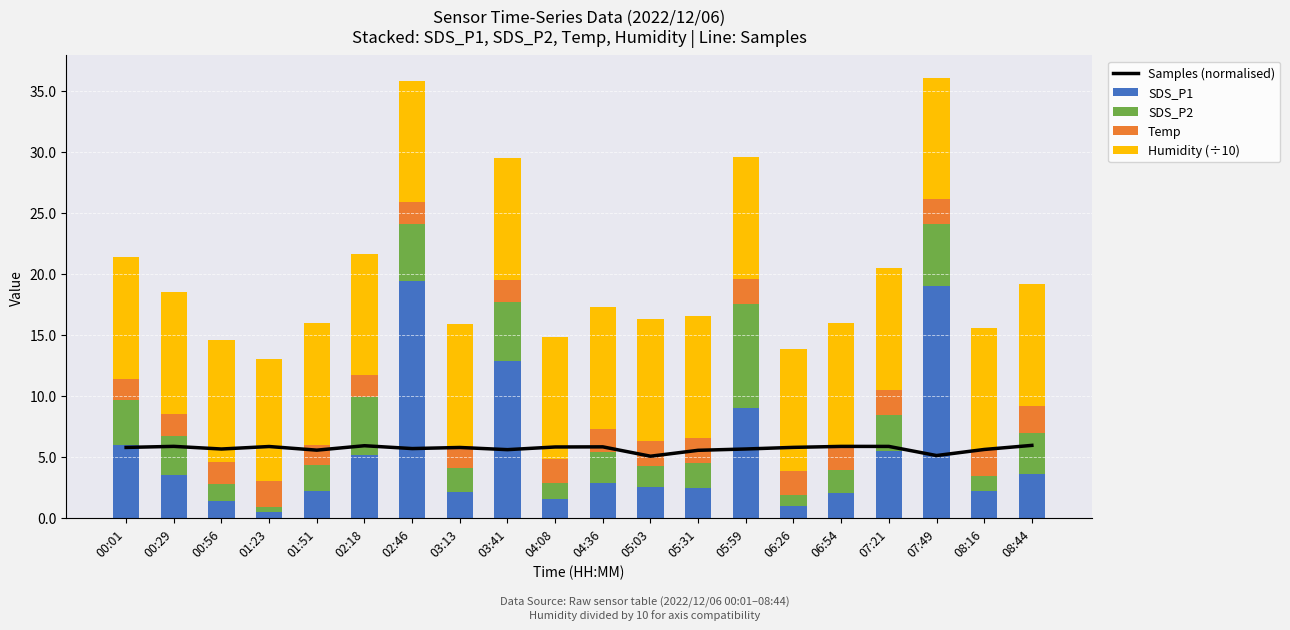

Reading left to right, what are all the values shown in this chart?

Samples (normalised): 00:01=5.8	00:29=5.9	00:56=5.6	01:23=5.8	01:51=5.5	02:18=5.9	02:46=5.7	03:13=5.8	03:41=5.6	04:08=5.8	04:36=5.8	05:03=5.0	05:31=5.5	05:59=5.6	06:26=5.8	06:54=5.8	07:21=5.8	07:49=5.1	08:16=5.6	08:44=5.9
SDS_P1: 00:01=6.0	00:29=3.5	00:56=1.4	01:23=0.5	01:51=2.2	02:18=5.2	02:46=19.4	03:13=2.1	03:41=12.8	04:08=1.5	04:36=2.8	05:03=2.5	05:31=2.5	05:59=9.0	06:26=0.9	06:54=2.0	07:21=5.5	07:49=18.9	08:16=2.2	08:44=3.6
SDS_P2: 00:01=3.7	00:29=3.2	00:56=1.4	01:23=0.4	01:51=2.1	02:18=4.7	02:46=4.6	03:13=1.9	03:41=4.9	04:08=1.4	04:36=2.5	05:03=1.8	05:31=2.0	05:59=8.6	06:26=0.9	06:54=1.9	07:21=3.0	07:49=5.1	08:16=1.2	08:44=3.4
Temp: 00:01=1.7	00:29=1.8	00:56=1.8	01:23=2.1	01:51=1.7	02:18=1.8	02:46=1.8	03:13=1.8	03:41=1.8	04:08=1.9	04:36=1.9	05:03=2.0	05:31=2.0	05:59=2.0	06:26=2.0	06:54=2.0	07:21=2.0	07:49=2.0	08:16=2.1	08:44=2.2
Humidity (÷10): 00:01=10.0	00:29=10.0	00:56=10.0	01:23=10.0	01:51=10.0	02:18=10.0	02:46=10.0	03:13=10.0	03:41=10.0	04:08=10.0	04:36=10.0	05:03=10.0	05:31=10.0	05:59=10.0	06:26=10.0	06:54=10.0	07:21=10.0	07:49=10.0	08:16=10.0	08:44=10.0